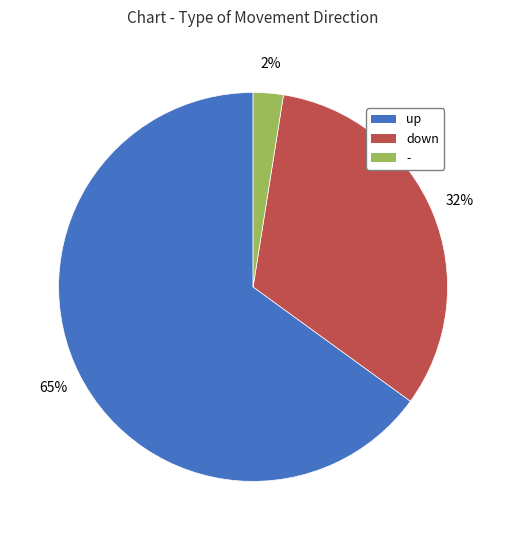

How many slices are in this pie chart?

3